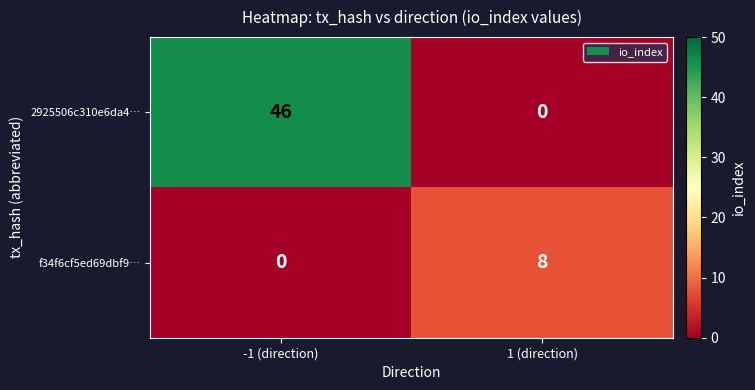

Rank the series at -1 (direction) from lowest to highest value.

f34f6cf5ed69dbf9…, 2925506c310e6da4…